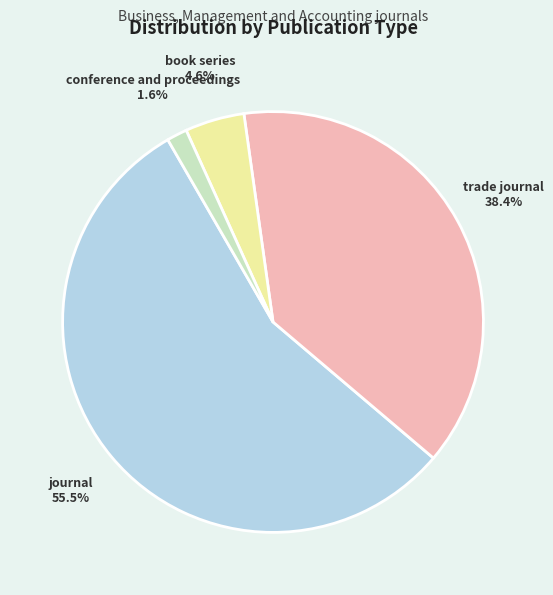

Is there any slice that represents more than half of the pie?

Yes